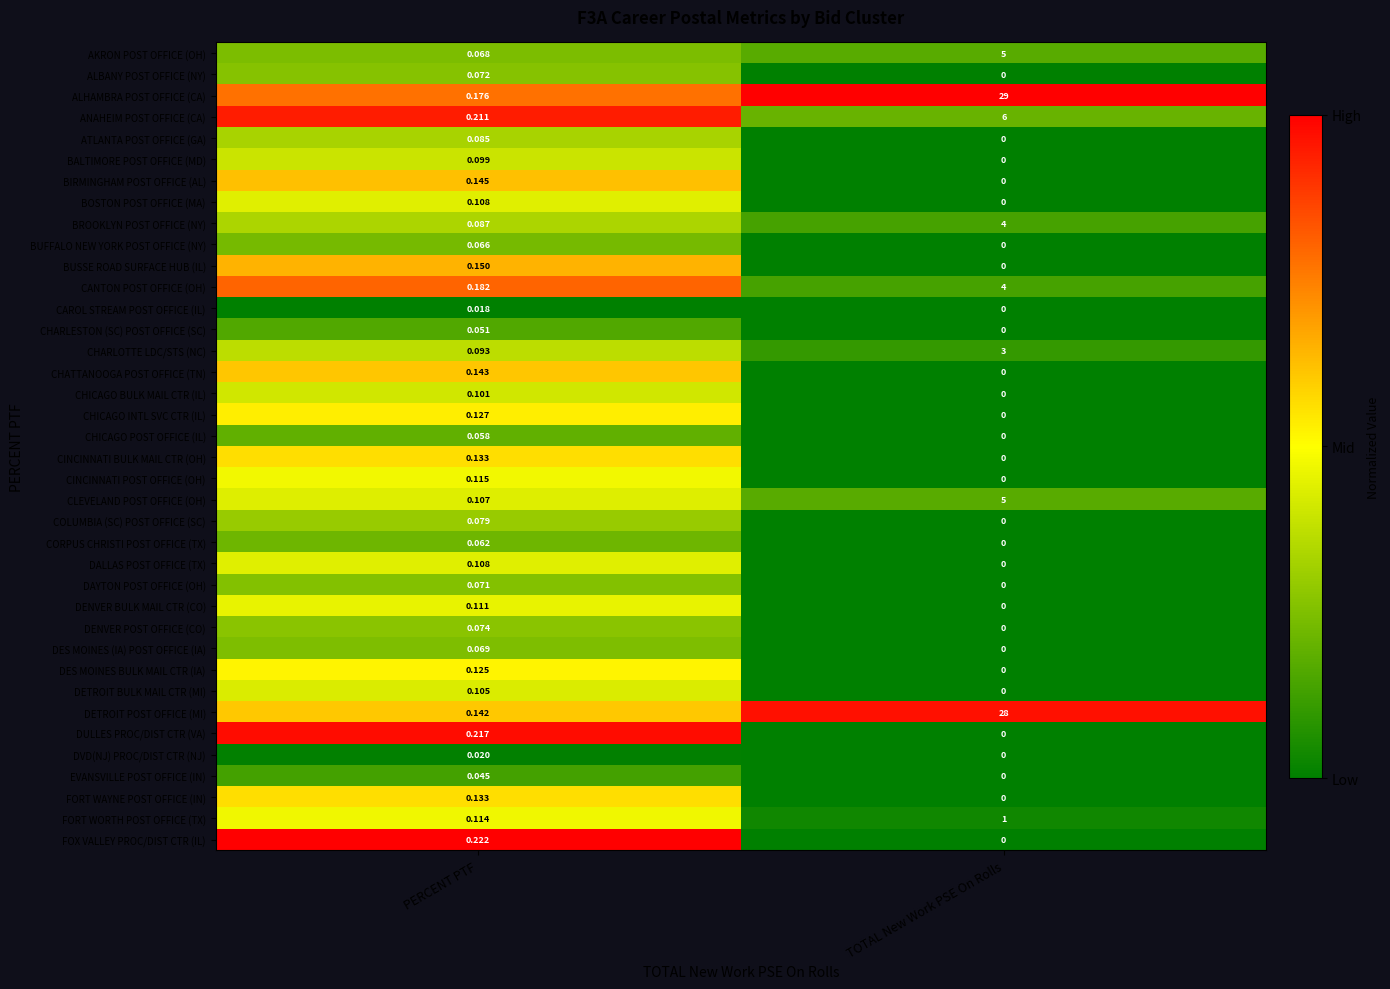

Which category has the lowest value across all series?

TOTAL New Work PSE On Rolls